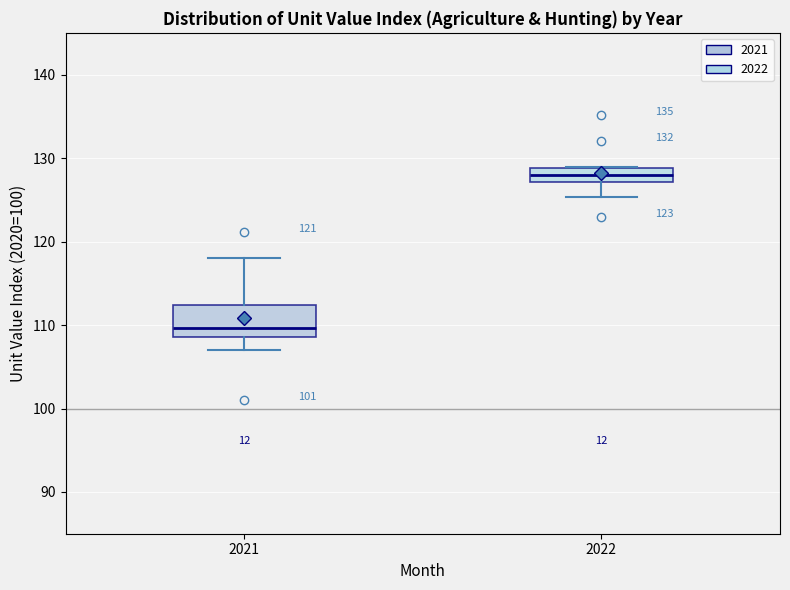

Reading left to right, transcribe this box plot: for each box, give where its median line is, the range the box spans, and where its two whiskers end, as read against the y-axis. The values are not printed on the chart, so give them approximately, as read against the axis.

2021: median 110, box 109 to 112, whiskers 107 to 118
2022: median 128, box 127 to 129, whiskers 125 to 129